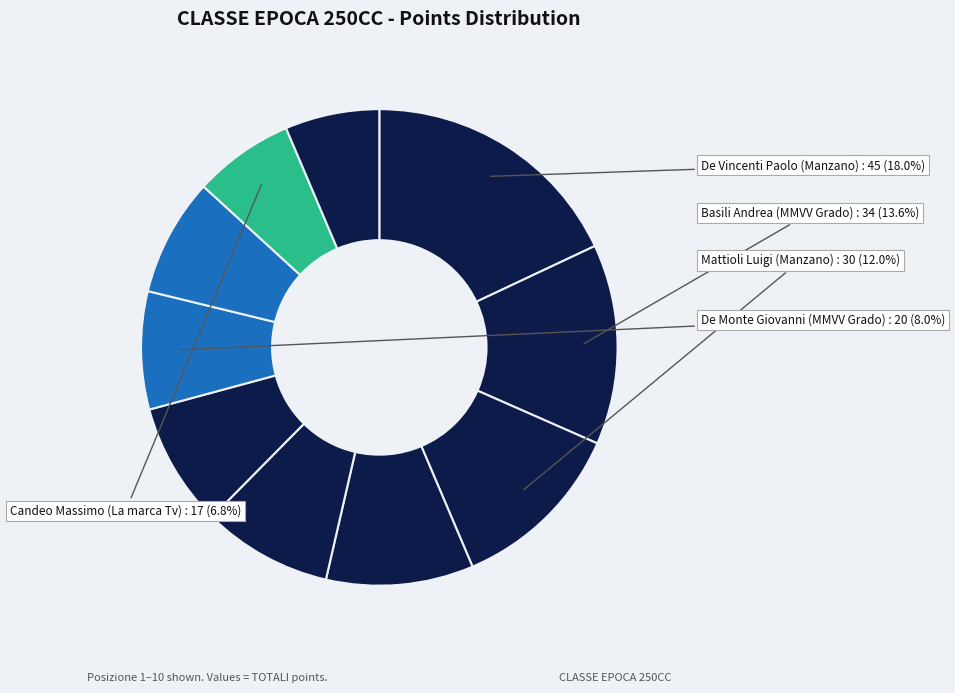

Rank the categories by value from highest to lowest.

De Vincenti Paolo (Manzano), Basili Andrea (MMVV Grado), Mattioli Luigi (Manzano), Vesca Manrico (MMVV Grado), Sandrin Raffaele (Albo D.d.G.), Ceschiutti Andrea (AMFriulana), De Monte Giovanni (MMVV Grado), De Cecco Andrea (Albatros), Candeo Massimo (La marca Tv), Sbaiz Sandro (MMVV Grado)